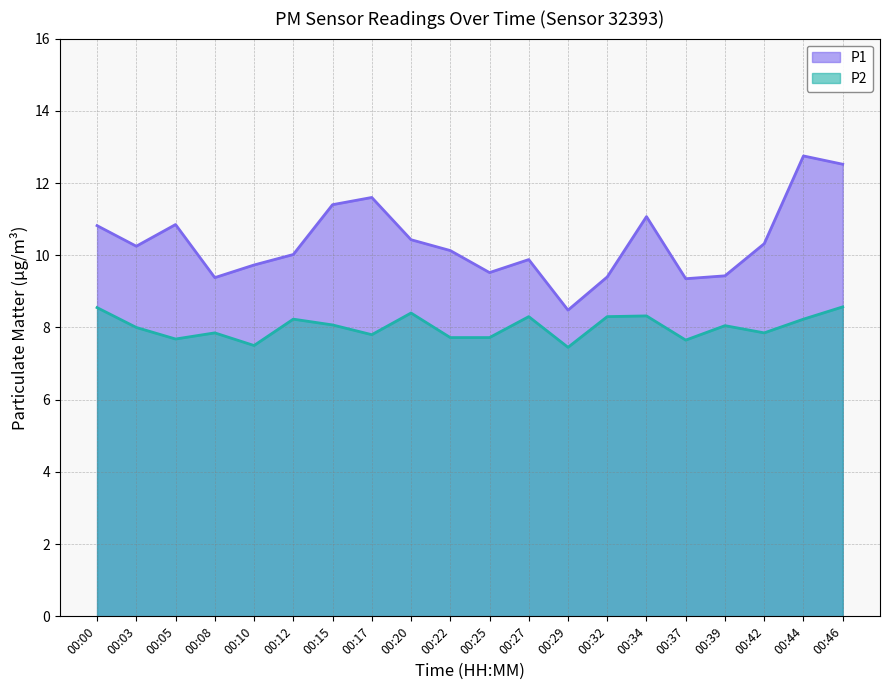

Between 00:00 and 00:44, which series saw the biggest shift?

P1